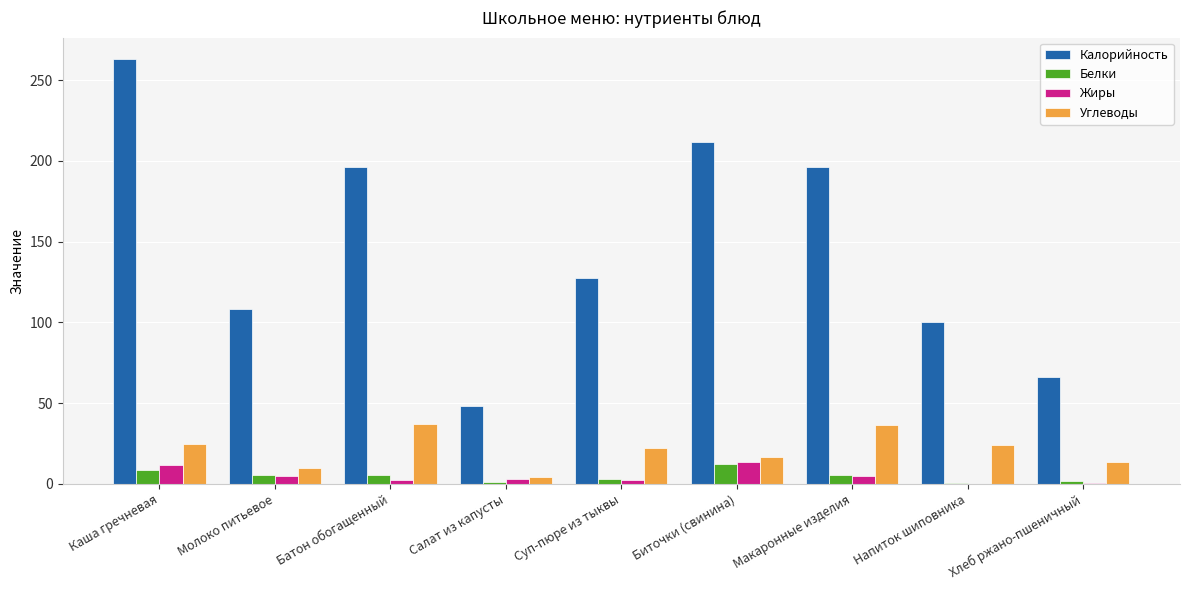

What is the highest value of the Жиры series?

13.5